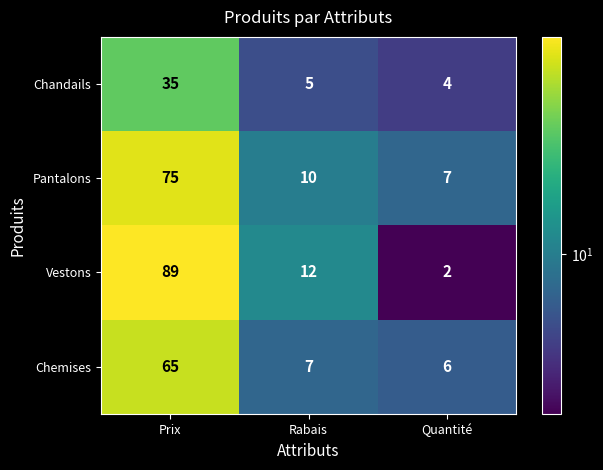

What is the total value across all series at Rabais?

34